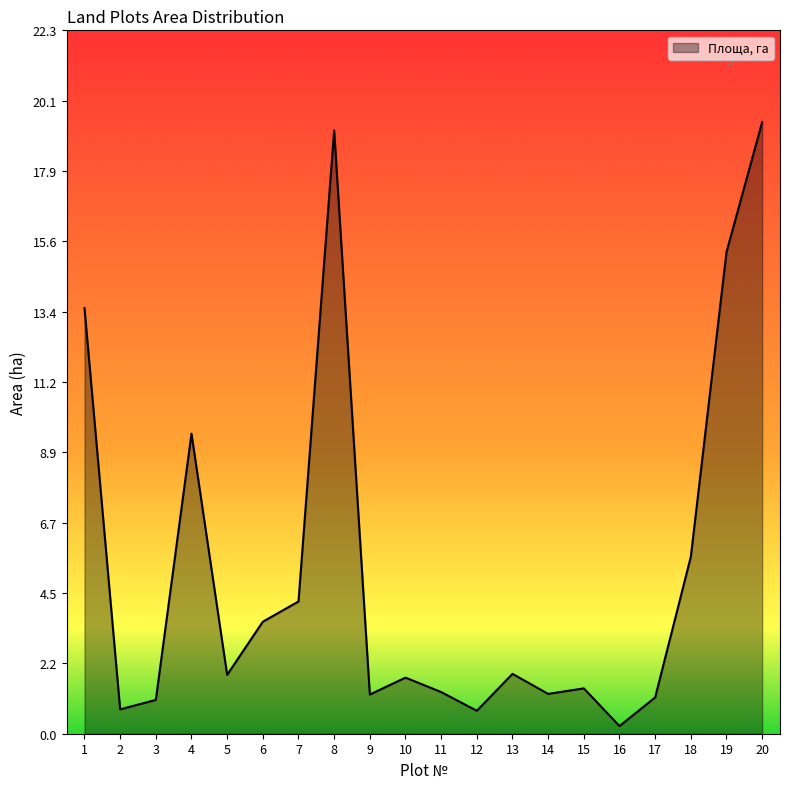

Where is the data nearest to the value 9?

4